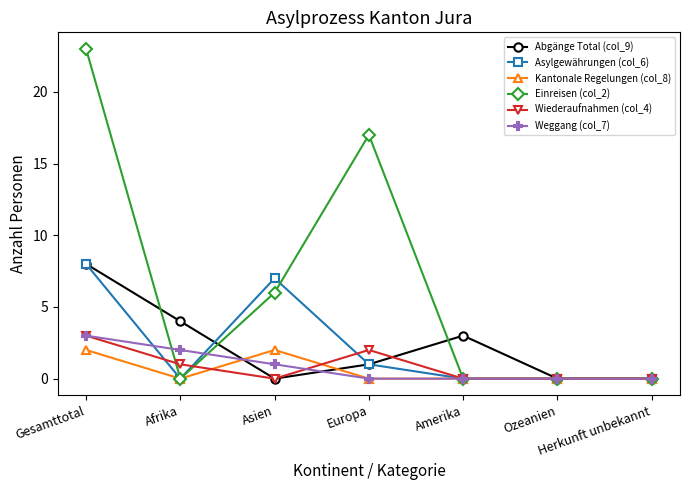

What is the maximum value shown in the chart?

23